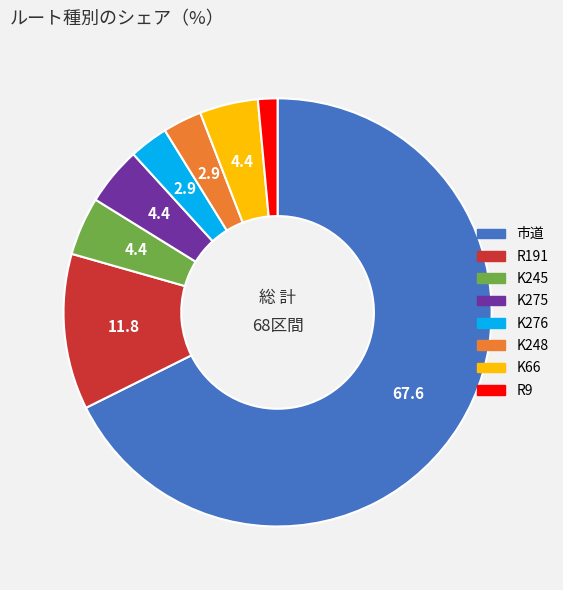

Combined, do K276 and 市道 account for over 50%?

Yes